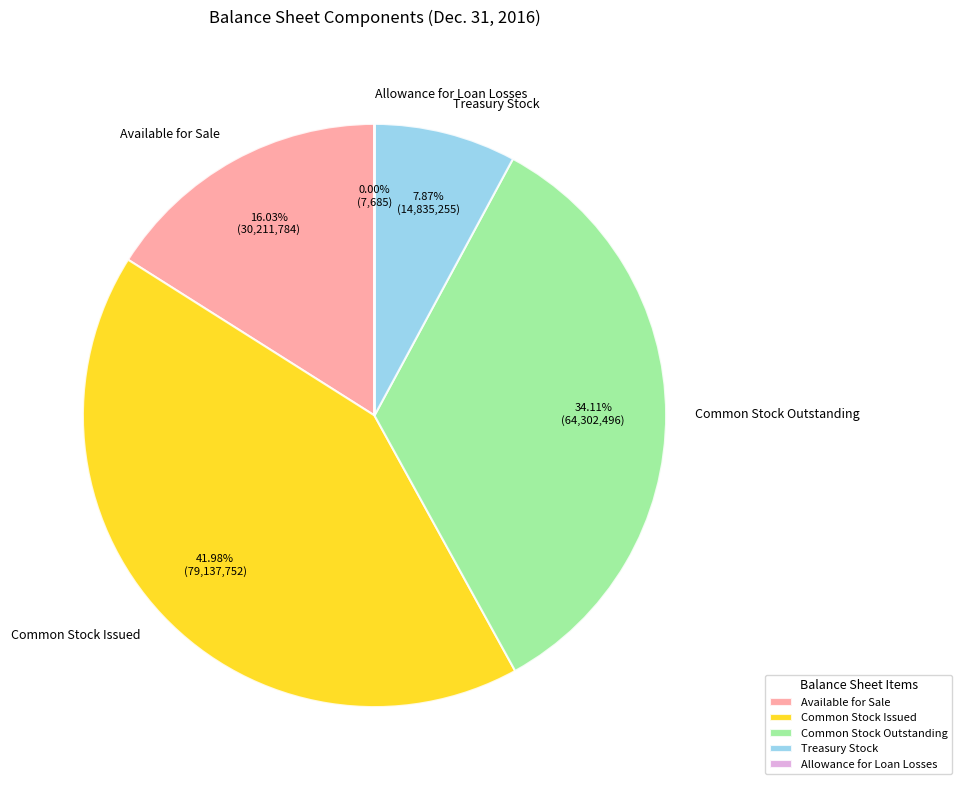

Is there a majority slice in this chart?

No